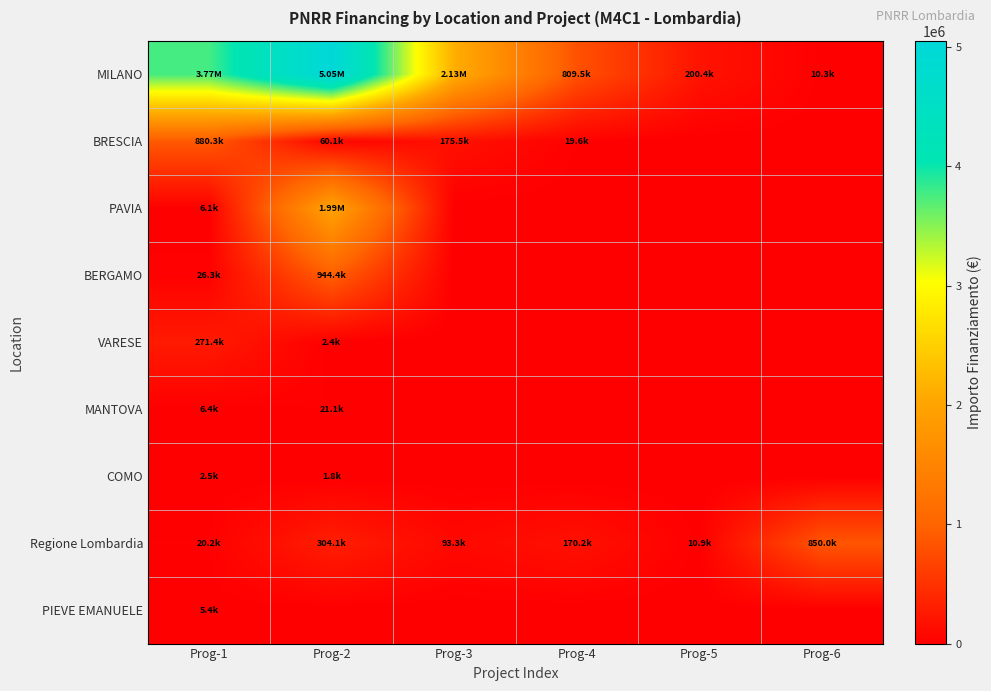

Reading left to right, what are all the values shown in this chart?

MILANO: Prog-1=3768755.9	Prog-2=5052013.5	Prog-3=2127153.6	Prog-4=809452.7	Prog-5=200367.4	Prog-6=10318.2
BRESCIA: Prog-1=880275.6	Prog-2=60061.4	Prog-3=175525.0	Prog-4=19559.1	Prog-5=0.0	Prog-6=0.0
PAVIA: Prog-1=6120.4	Prog-2=1987816.0	Prog-3=0.0	Prog-4=0.0	Prog-5=0.0	Prog-6=0.0
BERGAMO: Prog-1=26256.8	Prog-2=944370.3	Prog-3=0.0	Prog-4=0.0	Prog-5=0.0	Prog-6=0.0
VARESE: Prog-1=271352.8	Prog-2=2422.2	Prog-3=0.0	Prog-4=0.0	Prog-5=0.0	Prog-6=0.0
MANTOVA: Prog-1=6376.7	Prog-2=21139.2	Prog-3=0.0	Prog-4=0.0	Prog-5=0.0	Prog-6=0.0
COMO: Prog-1=2475.8	Prog-2=1807.4	Prog-3=0.0	Prog-4=0.0	Prog-5=0.0	Prog-6=0.0
Regione Lombardia: Prog-1=20163.7	Prog-2=304117.1	Prog-3=93320.6	Prog-4=170157.3	Prog-5=10859.5	Prog-6=850031.6
PIEVE EMANUELE: Prog-1=5424.9	Prog-2=0.0	Prog-3=0.0	Prog-4=0.0	Prog-5=0.0	Prog-6=0.0